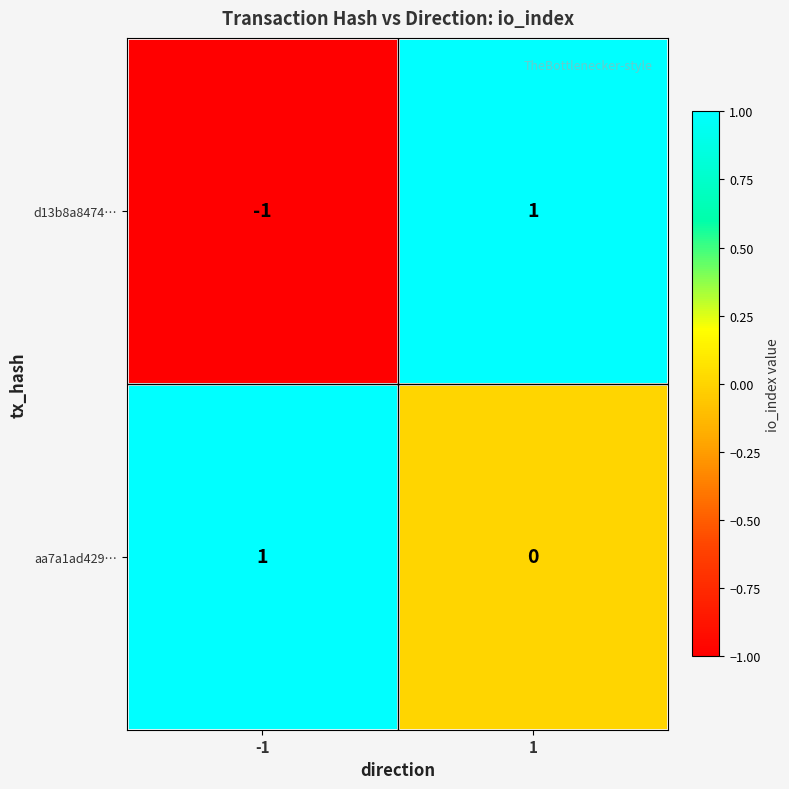

Rank the series by their average value, from lowest to highest.

d13b8a8474…, aa7a1ad429…